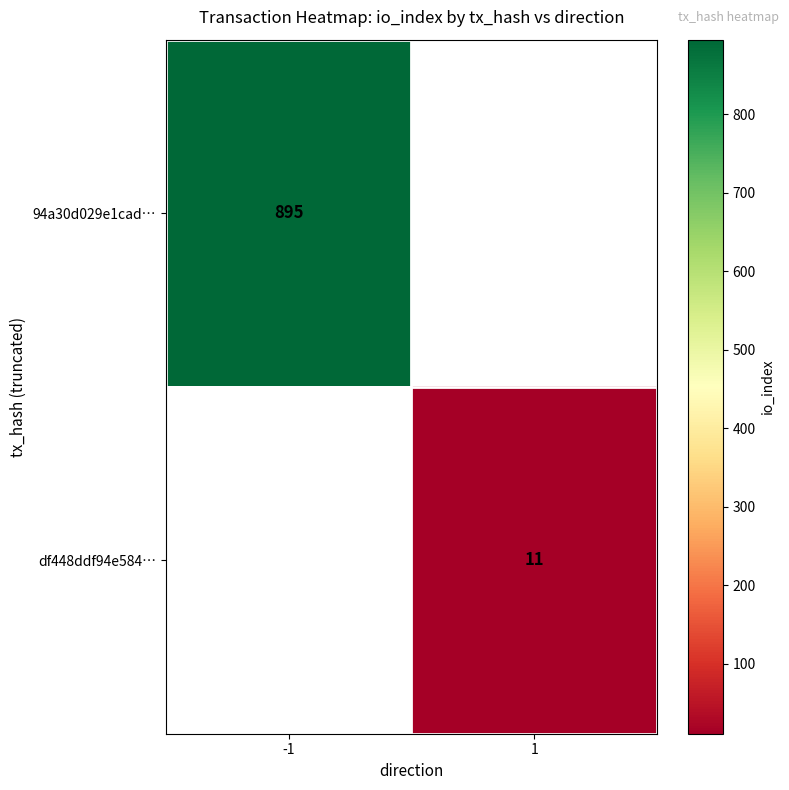

The value of 94a30d029e1cad… at -1 is 341. True or false?

False